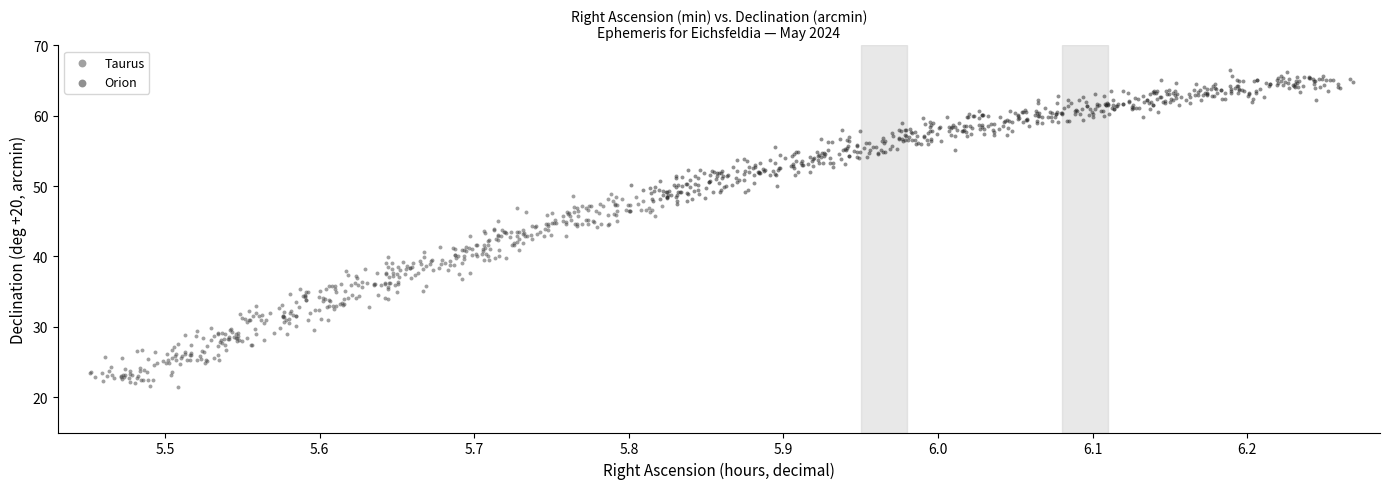

Which series contains the lowest Y value?

Taurus